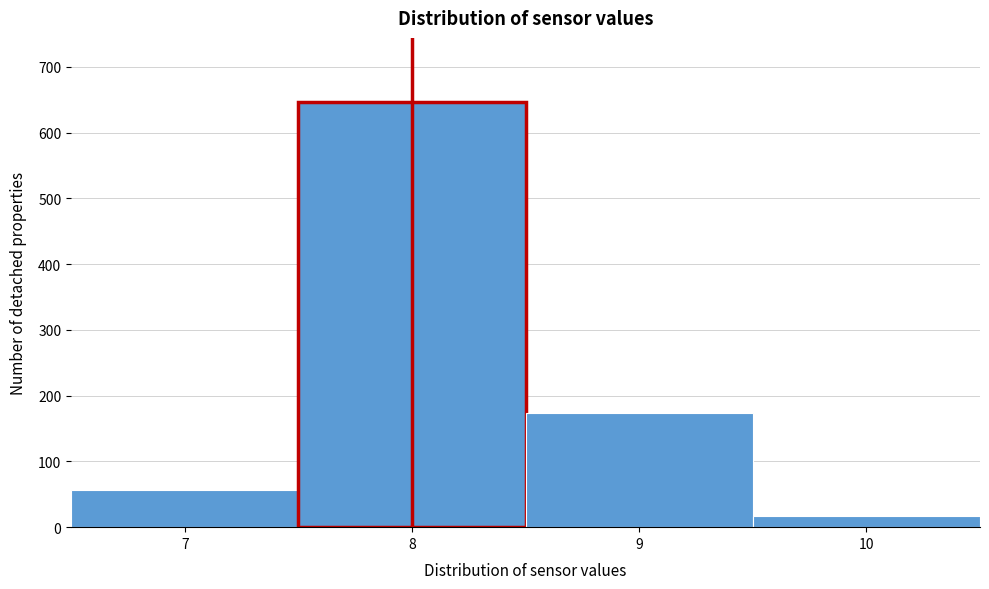

Reading left to right, transcribe this chart: for each bar, give the range it covers on the x-axis and its height. The values are not printed on the chart, so give them approximately, as read against the axis.

6.5 to 7.5: 60
7.5 to 8.5: 650
8.5 to 9.5: 170
9.5 to 10.5: 20